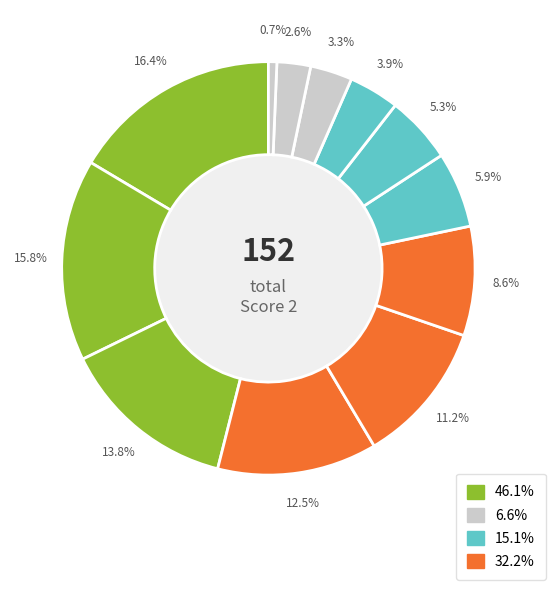

Count the number of slices in the pie.

12